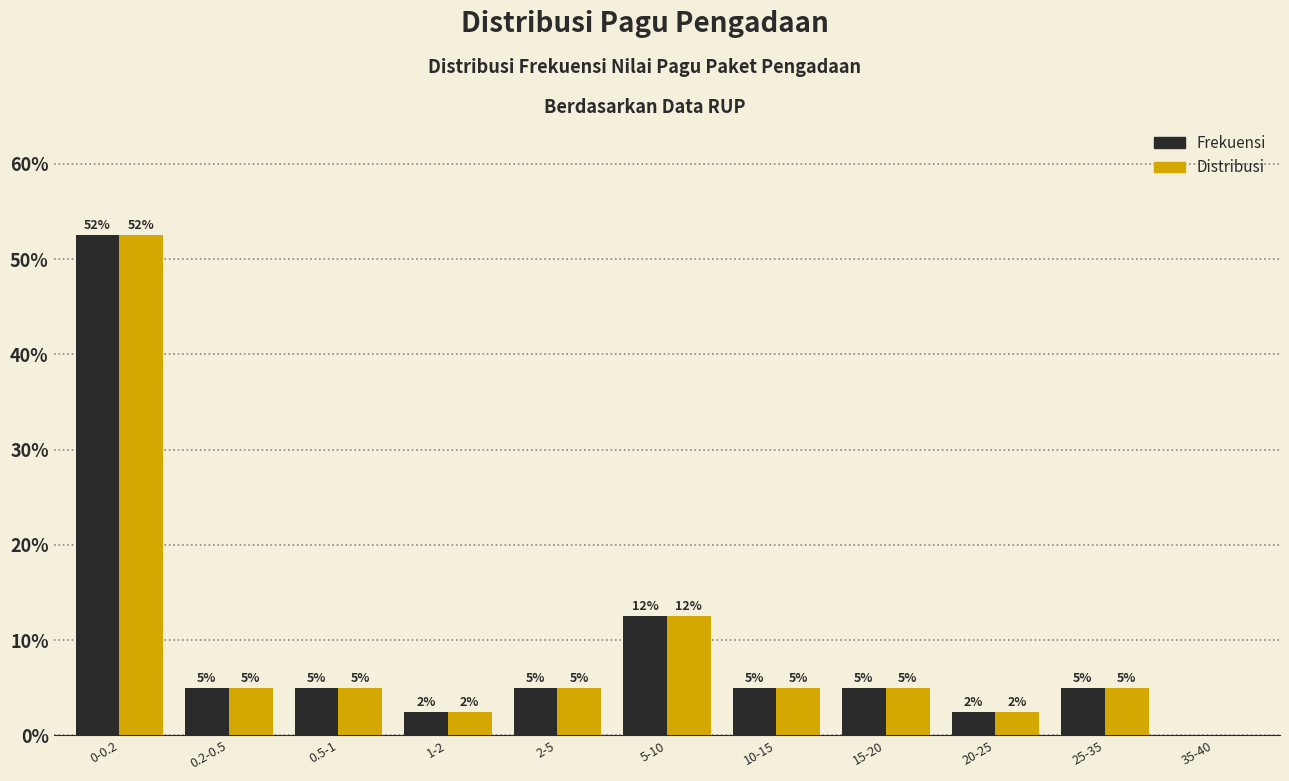

What is the maximum value for Frekuensi?

52.5